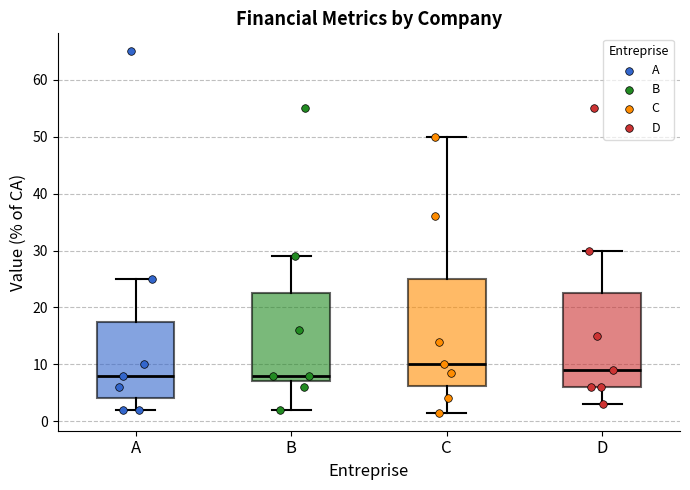

Where does the median line of the box for D sit on the y-axis? The values are not printed on the chart, so give them approximately, as read against the axis.

9